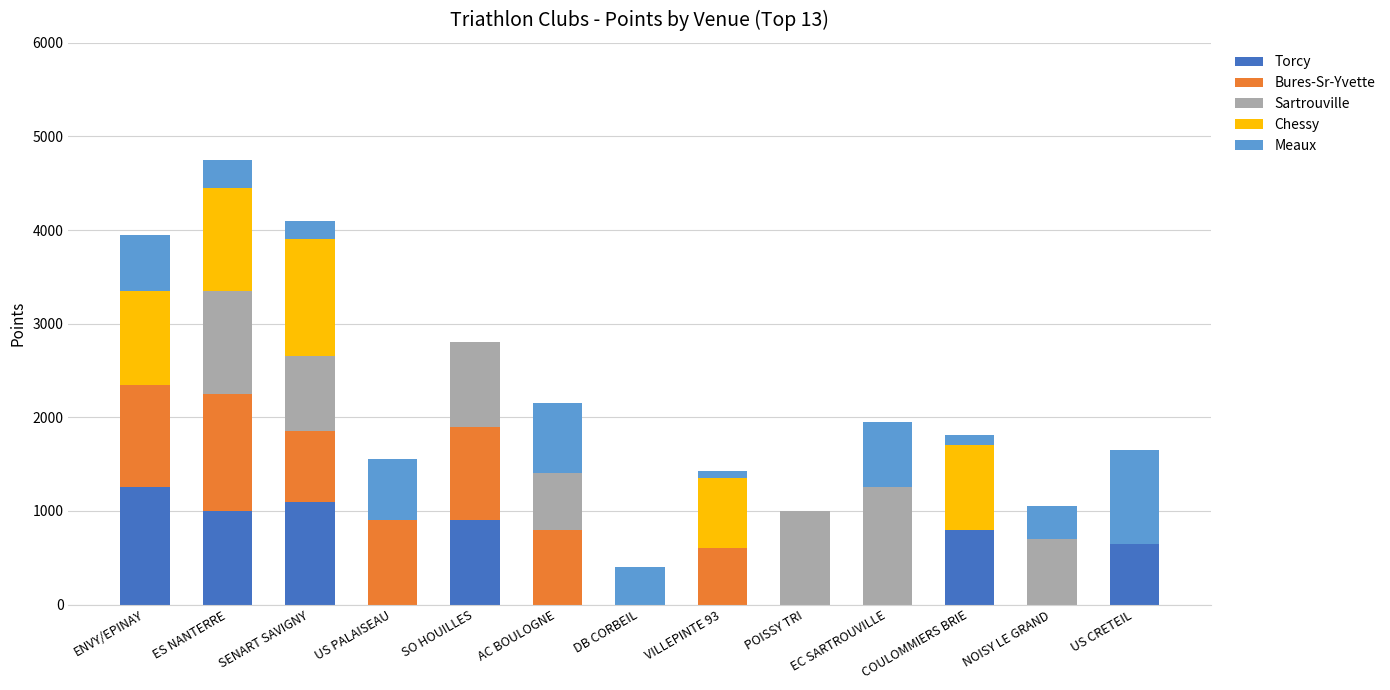

What is the total value across all series at AC BOULOGNE?

2150